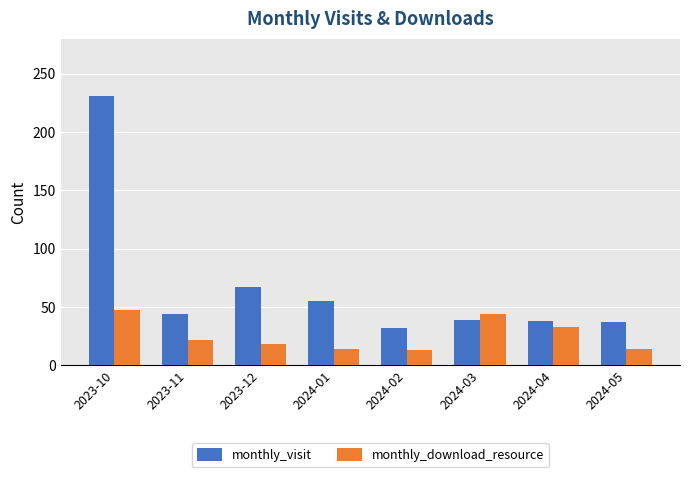

Between 2023-10 and 2023-12, which series saw the biggest shift?

monthly_visit